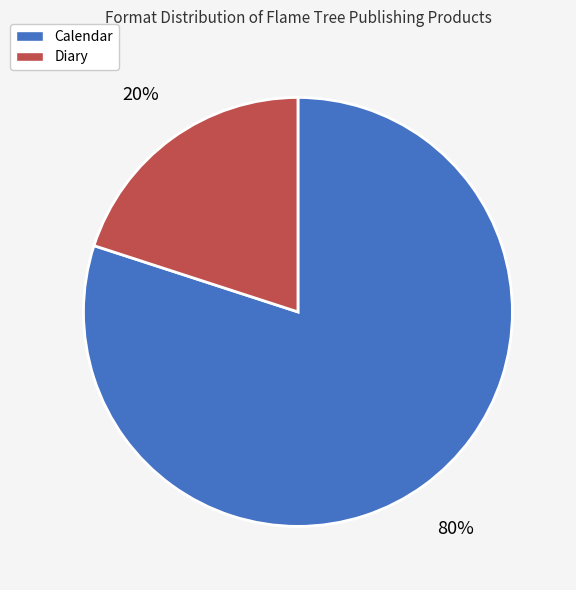

Is it true that Diary is 8% of the pie?

False